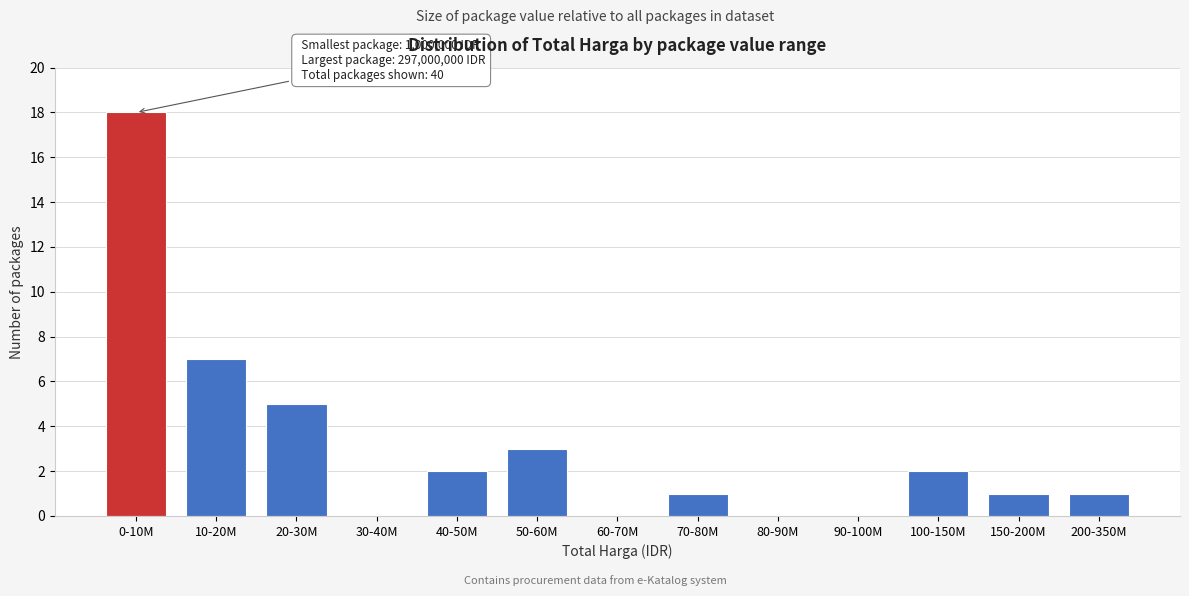

Reading left to right, extract all data points from this chart.

0-10M=18	10-20M=7	20-30M=5	30-40M=0	40-50M=2	50-60M=3	60-70M=0	70-80M=1	80-90M=0	90-100M=0	100-150M=2	150-200M=1	200-350M=1